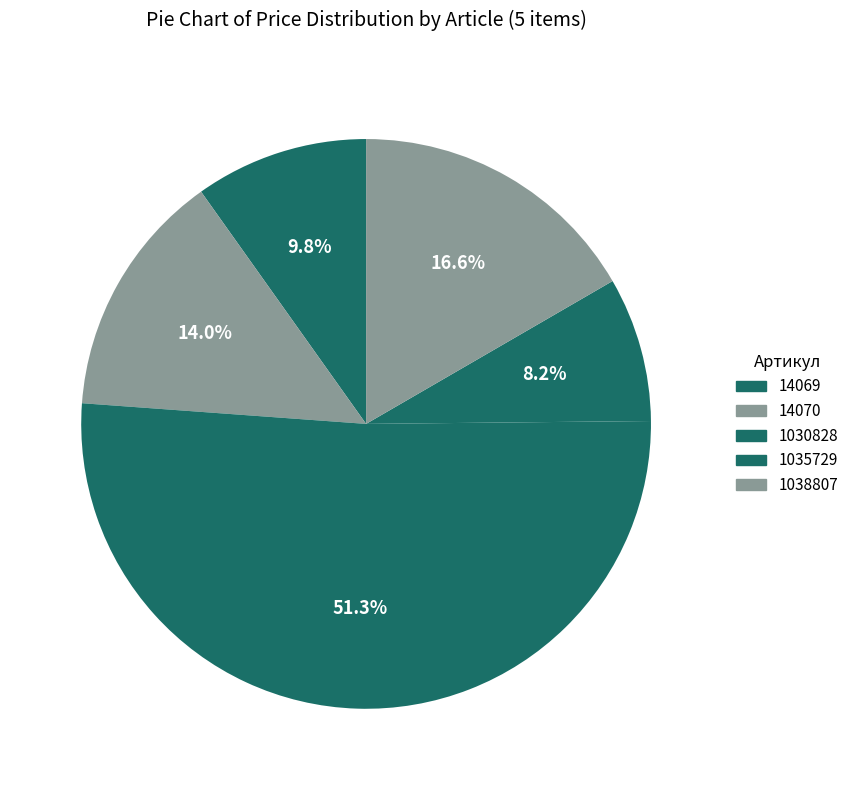

Which slice is the largest?

1030828